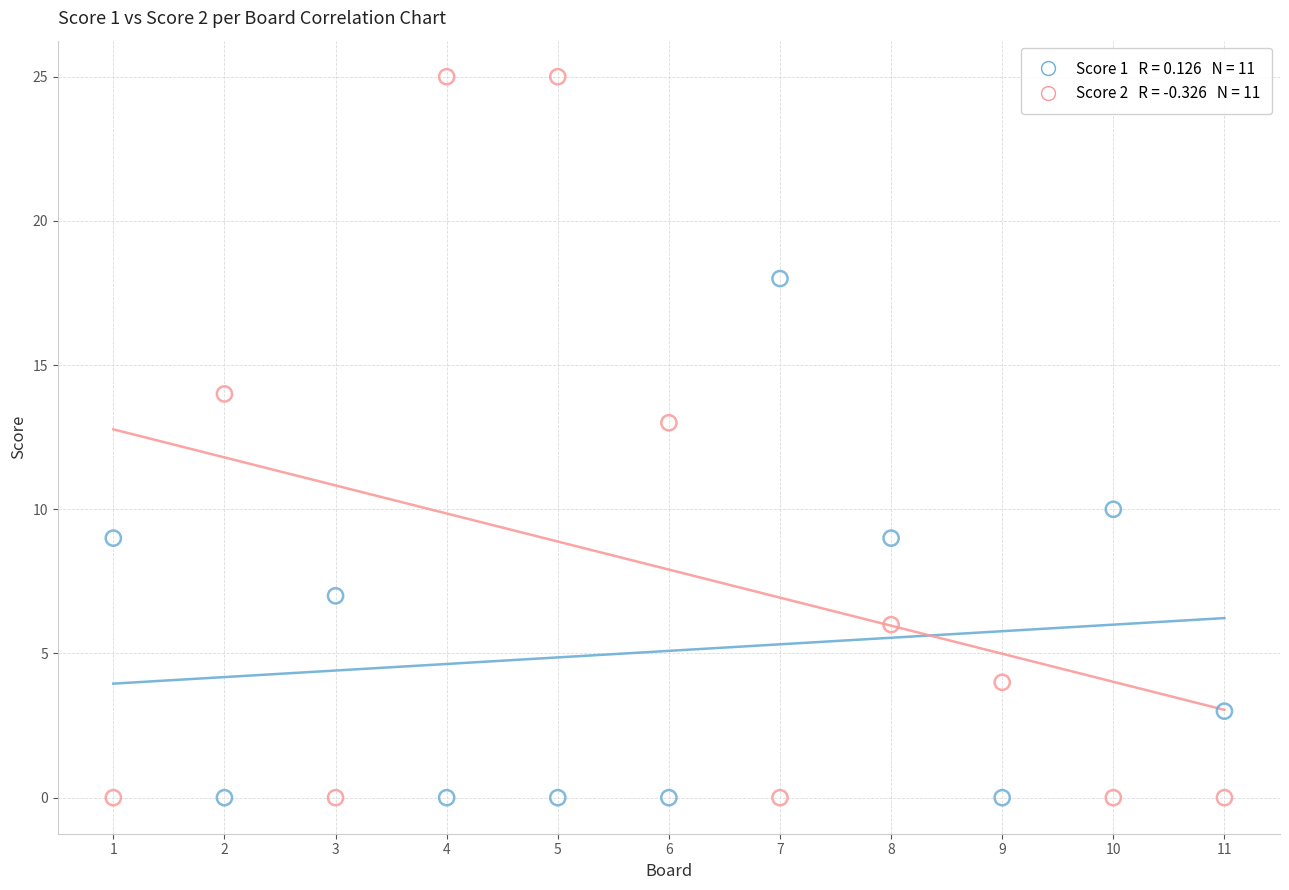

Across all data points, what is the range of X values (max minus min)?

10